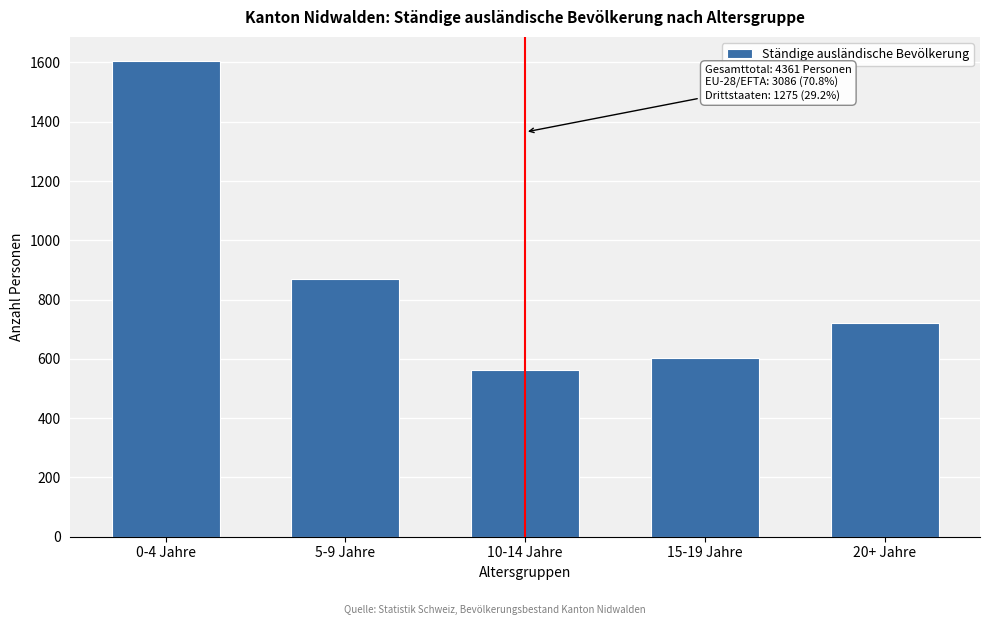

Reading left to right, what are all the values shown in this chart?

0-4 Jahre=1606	5-9 Jahre=869	10-14 Jahre=563	15-19 Jahre=603	20+ Jahre=720